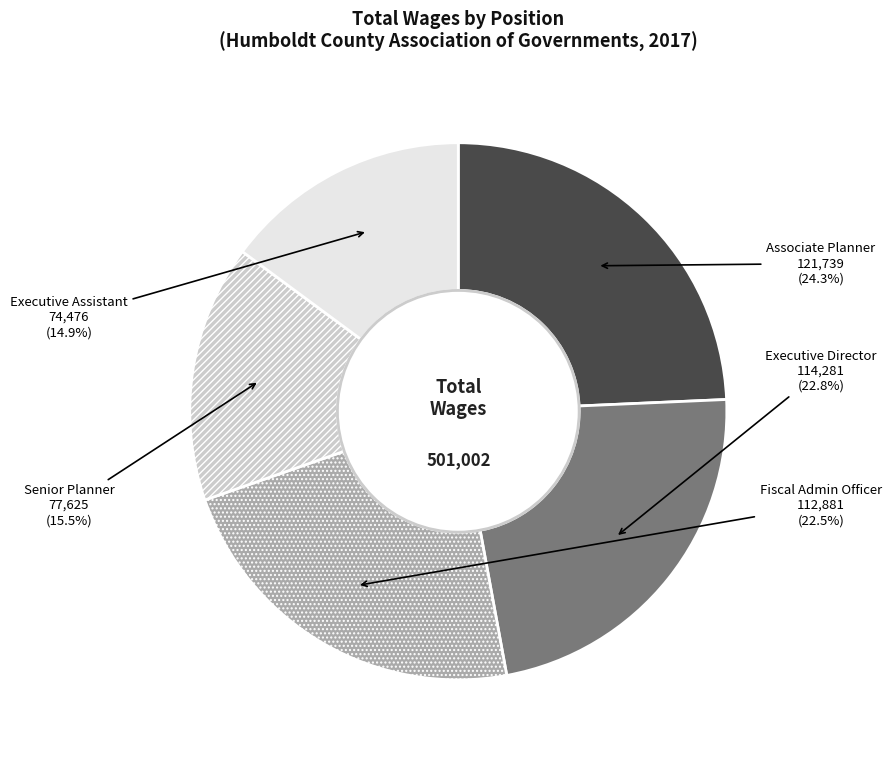

Combined, do Fiscal Admin Officer and Associate Planner account for over 50%?

No